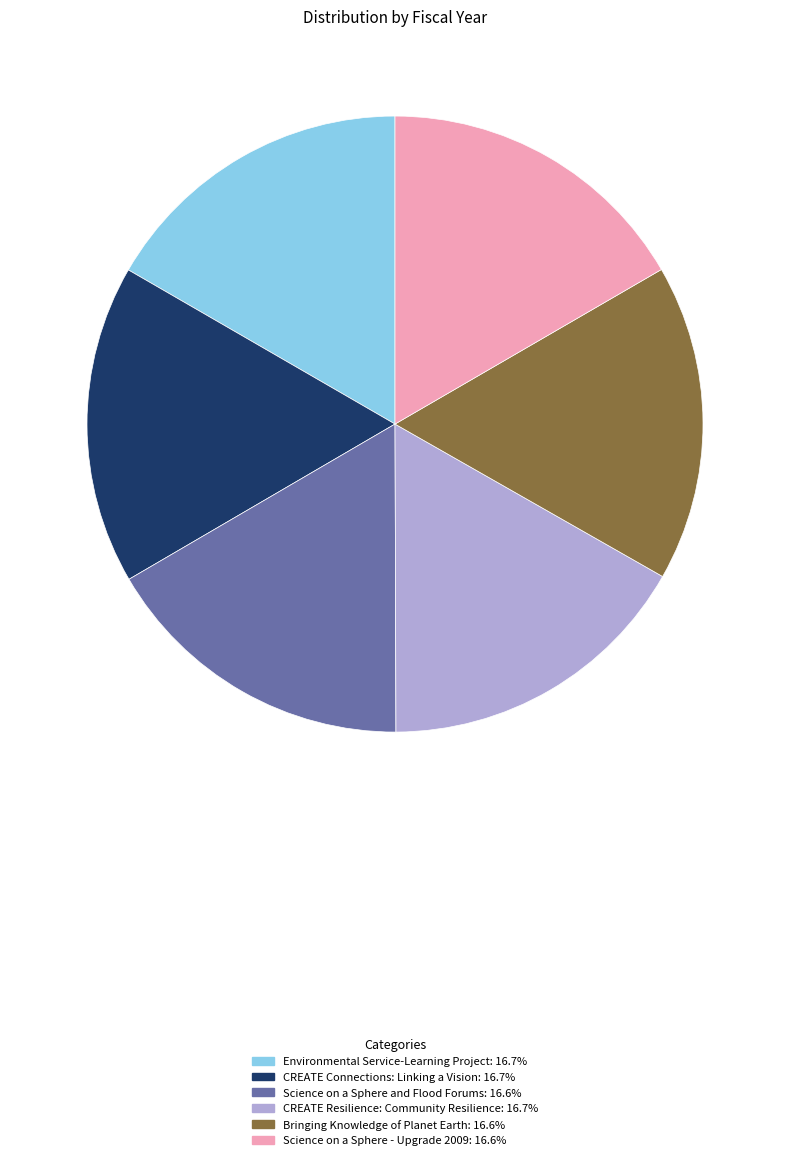

Does any single category account for the majority?

No